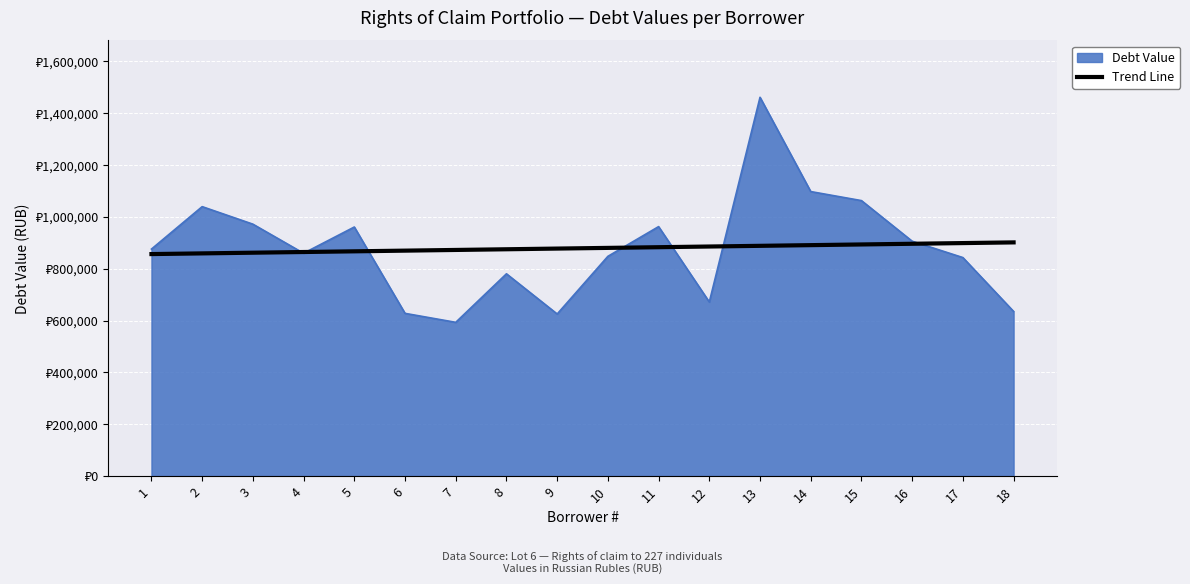

Is this an area chart (filled region under the line)?

Yes